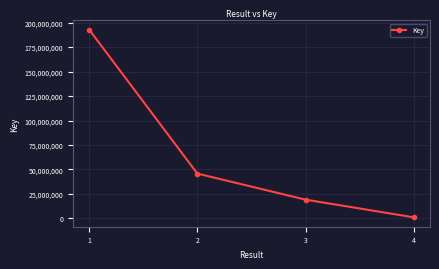

The chart shows a value of 192948454 at 1. True or false?

True